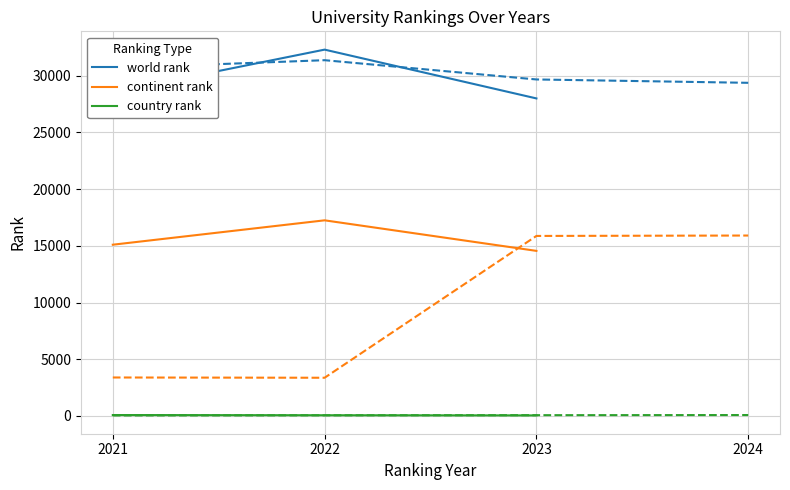

Rank the series by their average value, from lowest to highest.

country rank, continent rank, world rank